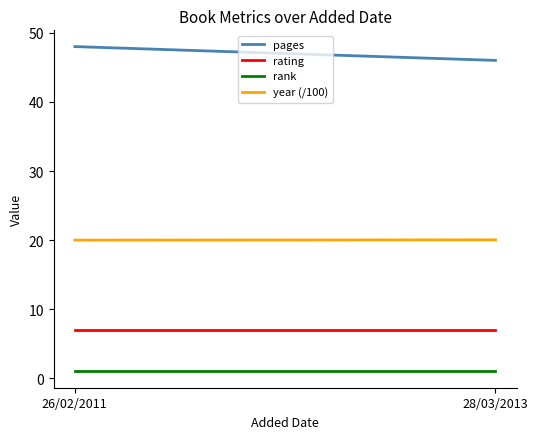

Rank the series by their maximum value, from highest to lowest.

pages, year (/100), rating, rank